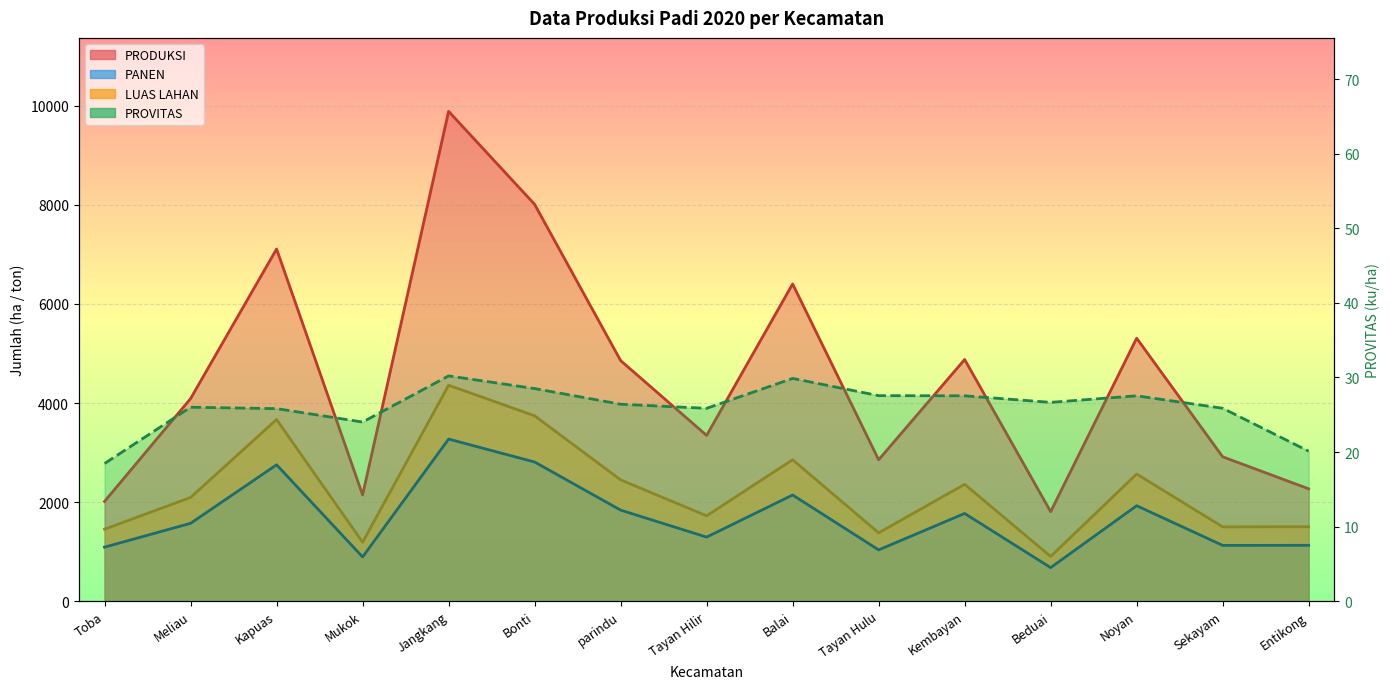

Reading right to left, what are all the values shown in this chart?

PANEN: 1128.4	1126.9	1927.9	677.9	1771.7	1036.0	2144.1	1294.3	1839.3	2810.0	3273.2	893.4	2753.7	1572.8	1091.6
PRODUKSI: 2269.1	2915.2	5309.4	1807.3	4879.4	2855.3	6404.4	3347.0	4857.6	8011.3	9888.4	2145.9	7110.1	4090.8	2015.0
PROVITAS: 20.1	25.9	27.5	26.7	27.5	27.6	29.9	25.9	26.4	28.5	30.2	24.0	25.8	26.0	18.5
Manual Panen: 1503.0	1501.0	2568.0	903.0	2360.0	1380.0	2856.0	1724.0	2450.0	3743.0	4360.0	1190.0	3668.0	2095.0	1454.0